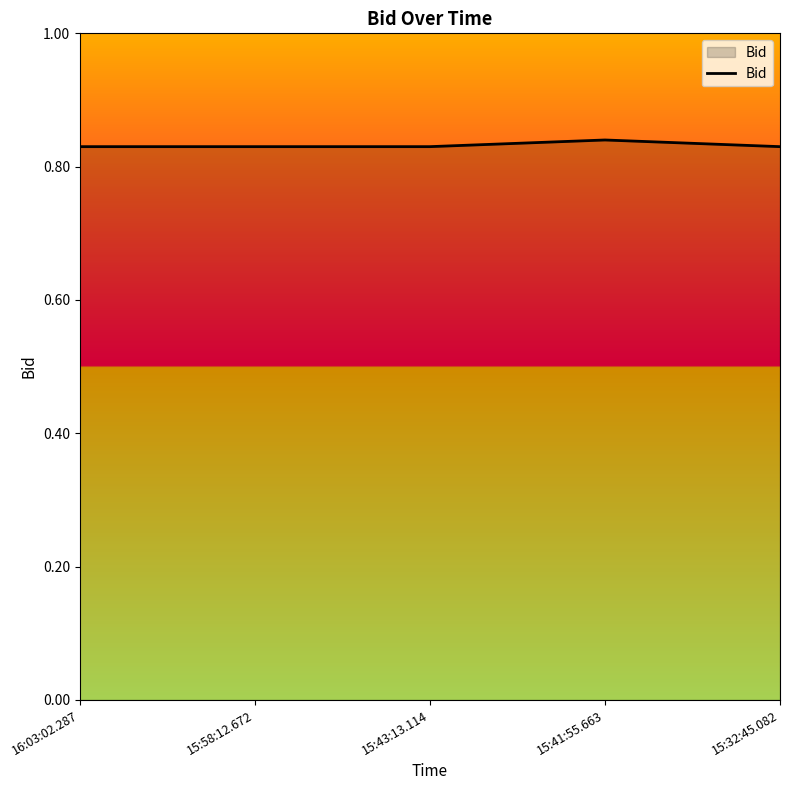

Does the chart have visible grid lines?

No